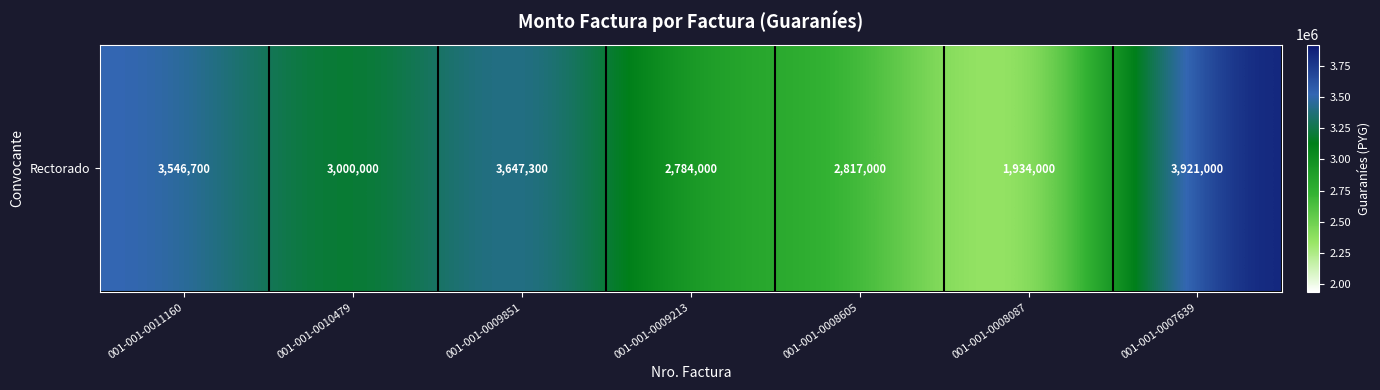

Reading left to right, what are all the values shown in this chart?

3546700	3000000	3647300	2784000	2817000	1934000	3921000